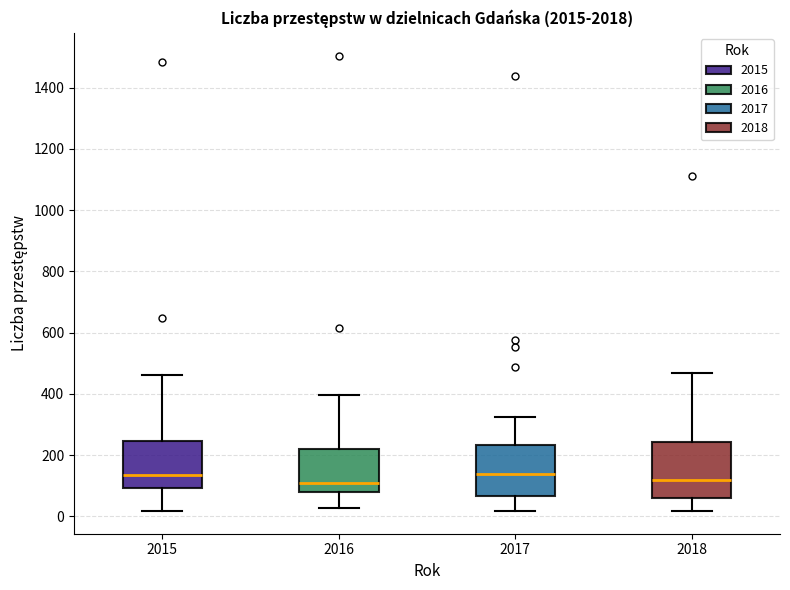

Reading left to right, read every box against the y-axis: the position of its median line, the range the box covers, and the ends of its whiskers. The values are not printed on the chart, so give them approximately, as read against the axis.

2015: median 140, box 100 to 240, whiskers 20 to 460
2016: median 120, box 80 to 220, whiskers 20 to 400
2017: median 140, box 60 to 240, whiskers 20 to 320
2018: median 120, box 60 to 240, whiskers 20 to 480